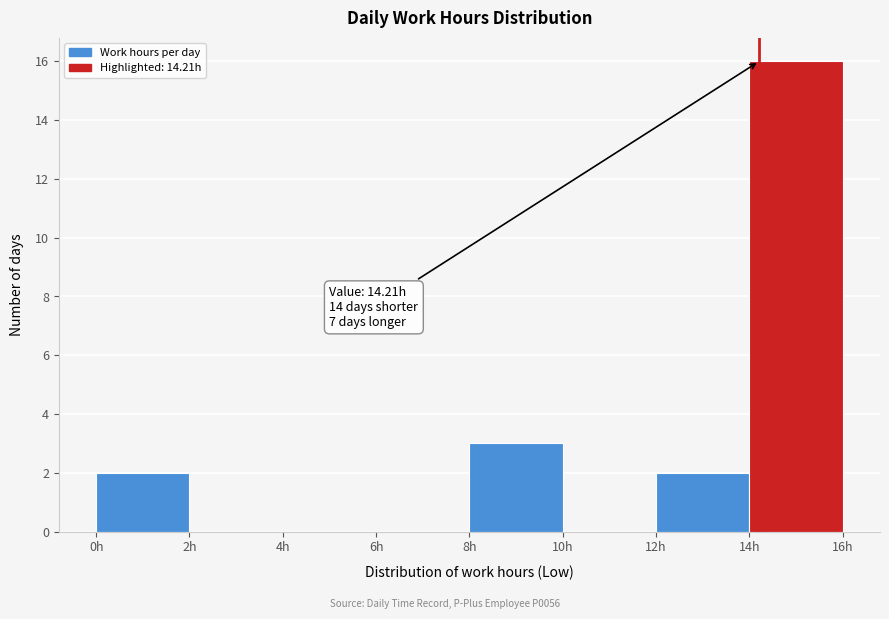

Which range on the x-axis has the tallest bar?

14 to 16